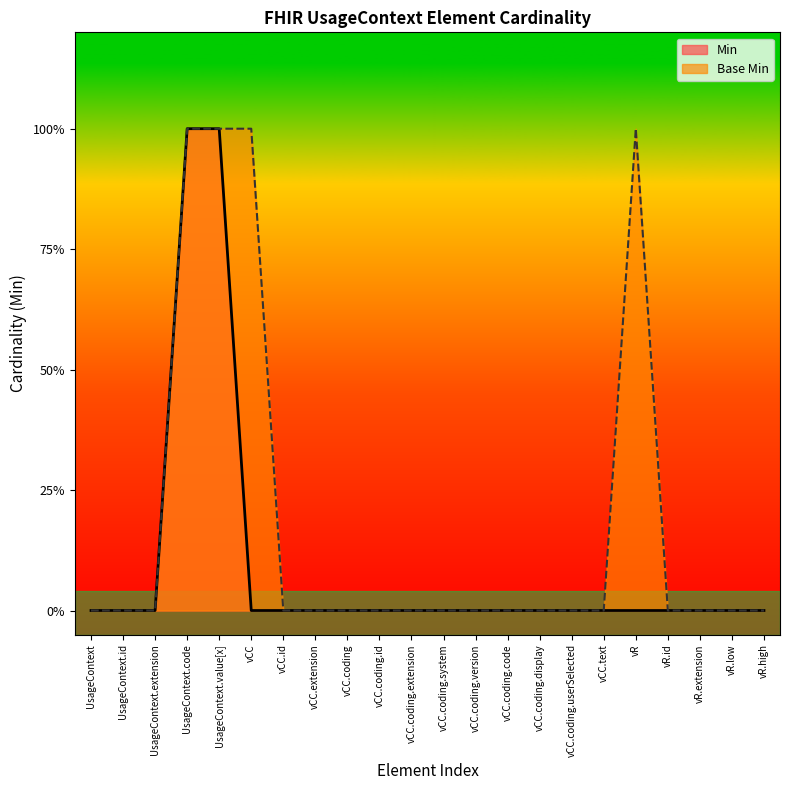

Reading left to right, extract all data points from this chart.

Min: 0	0	0	1	1	0	0	0	0	0	0	0	0	0	0	0	0	0	0	0	0	0
Base Min: 0	0	0	1	1	1	0	0	0	0	0	0	0	0	0	0	0	1	0	0	0	0